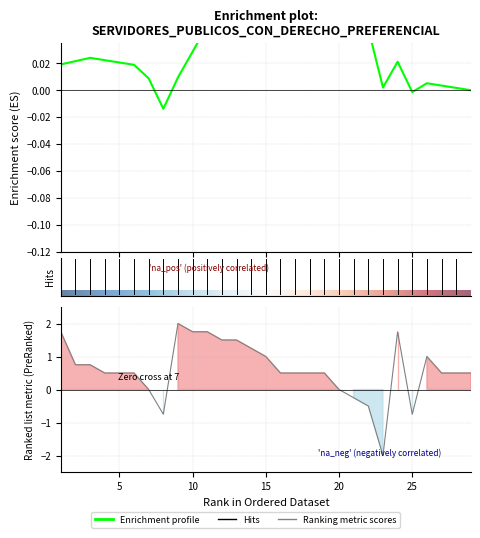

How many negative values are there?

5